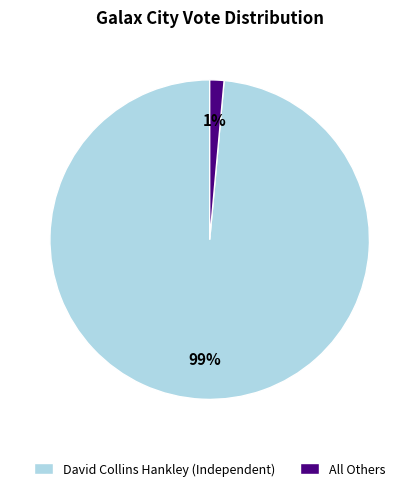

Is the sum of David Collins Hankley (Independent) and All Others greater than half?

Yes